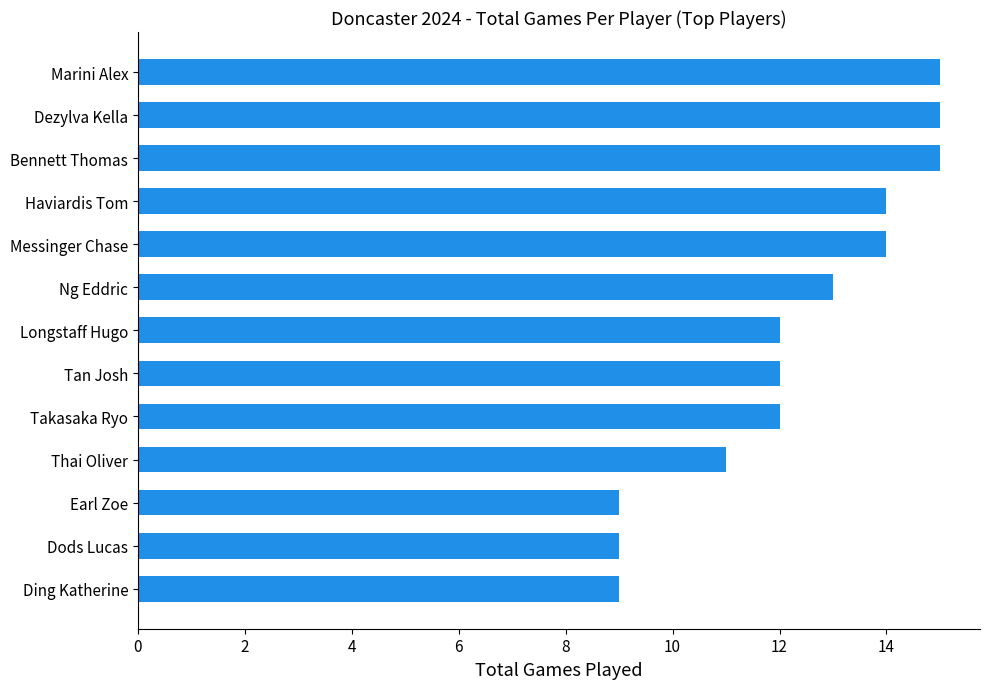

What is the maximum value shown in the chart?

15